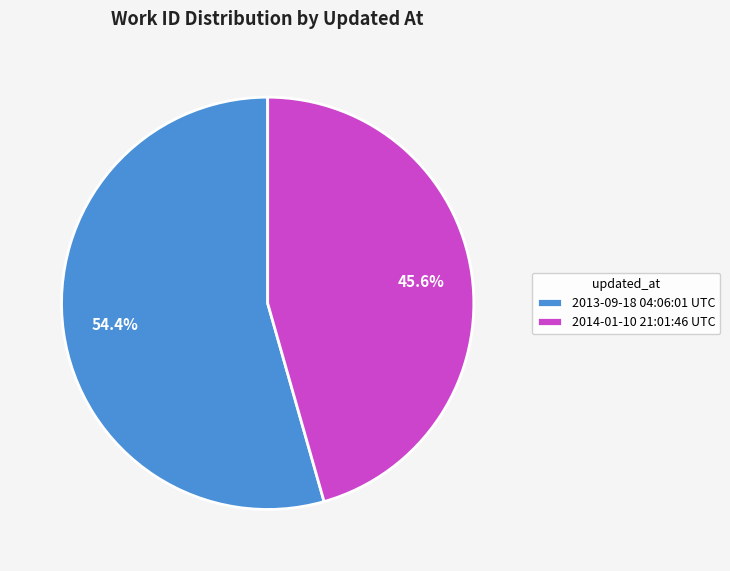

Which category has the smallest portion of the pie?

2014-01-10 21:01:46 UTC